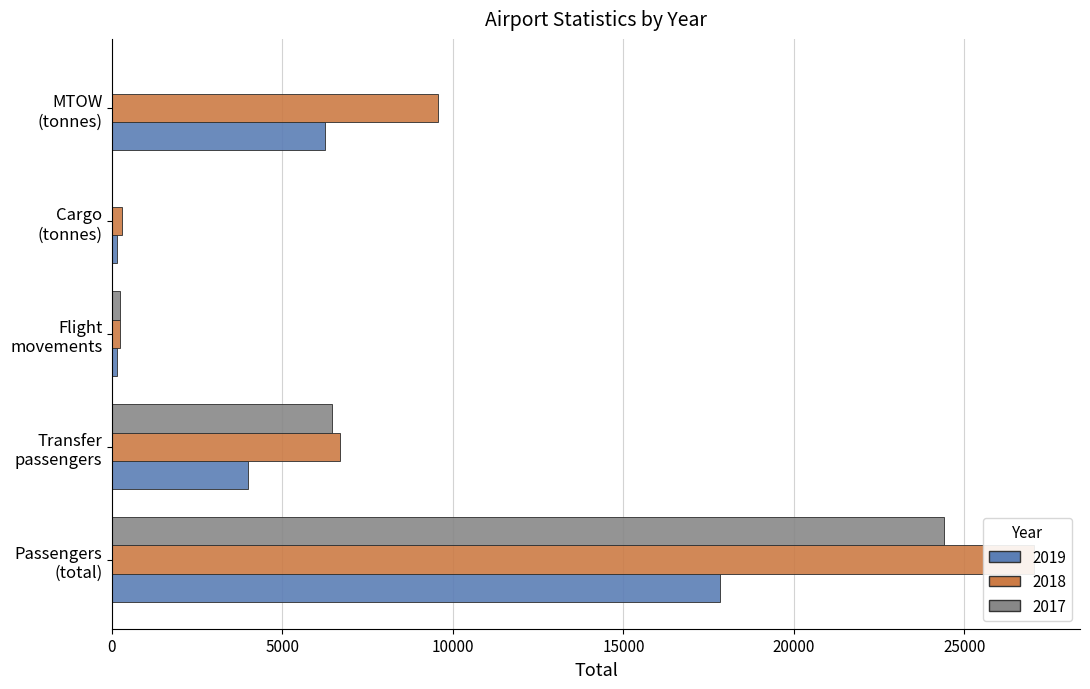

How many distinct data groups are displayed?

3